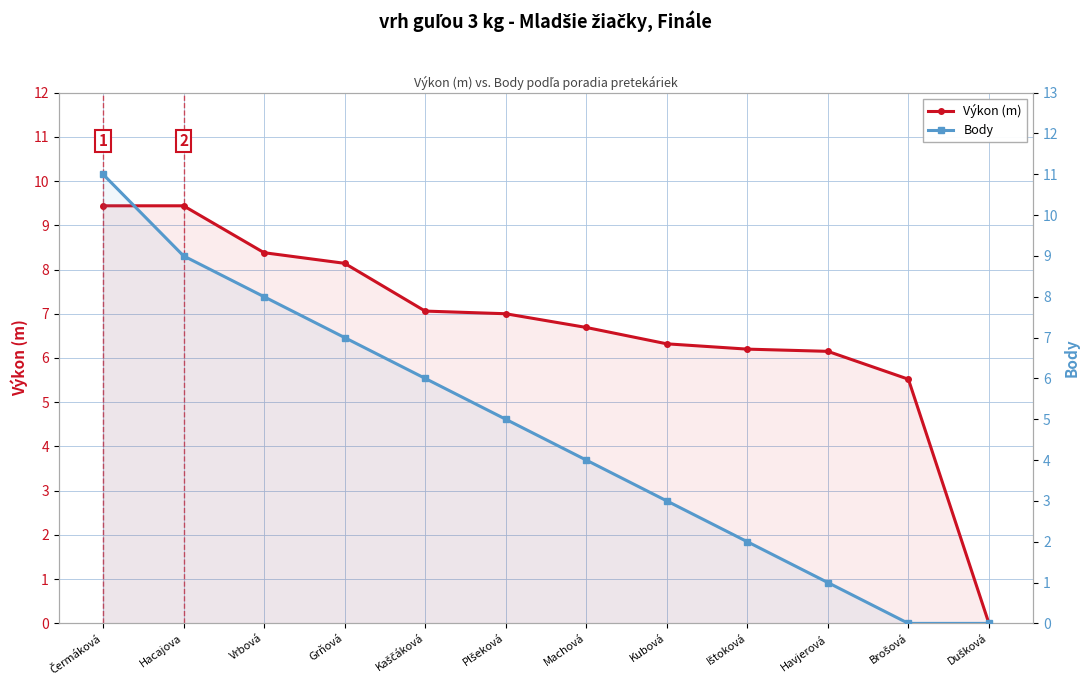

What is the sum of all Výkon (m) values?

80.3